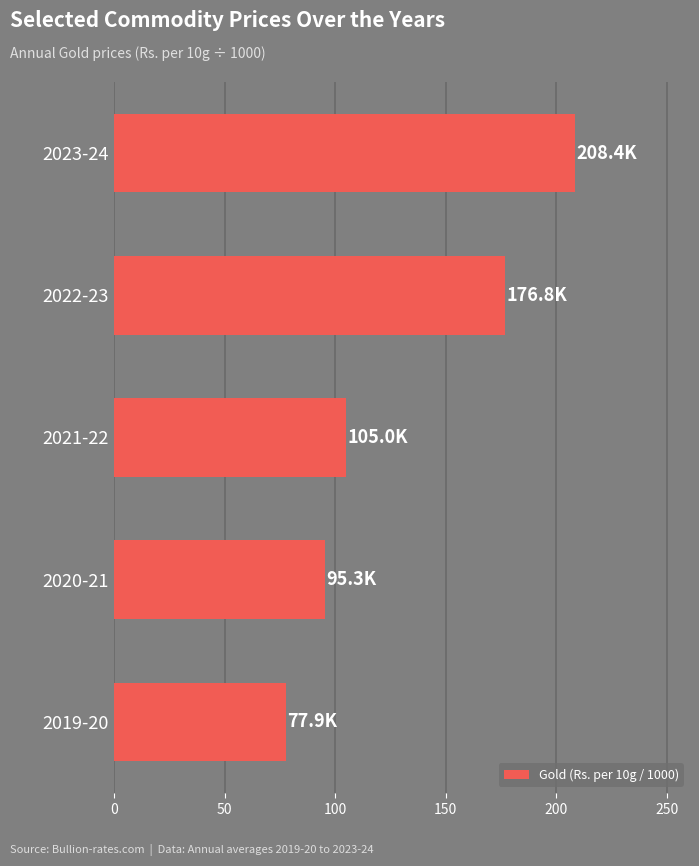

Rank the categories by value from highest to lowest.

2023-24, 2022-23, 2021-22, 2020-21, 2019-20